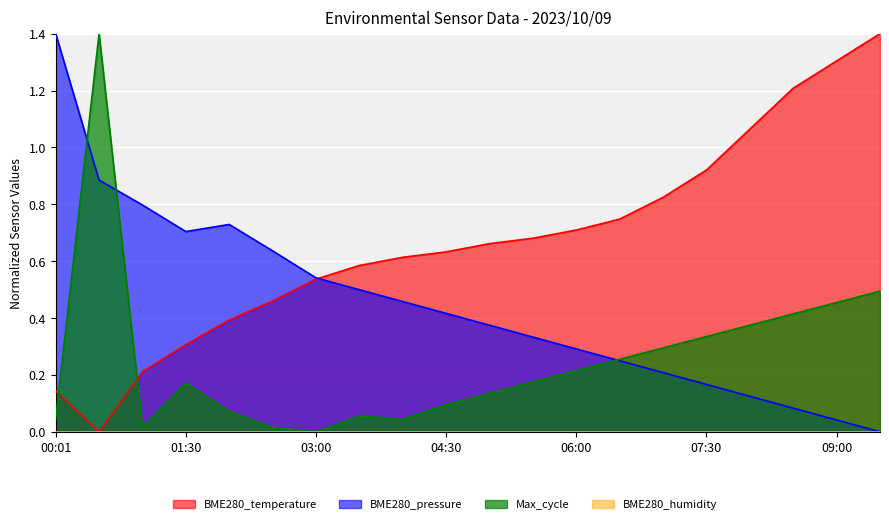

Which label corresponds to the smallest value in the chart?

00:29